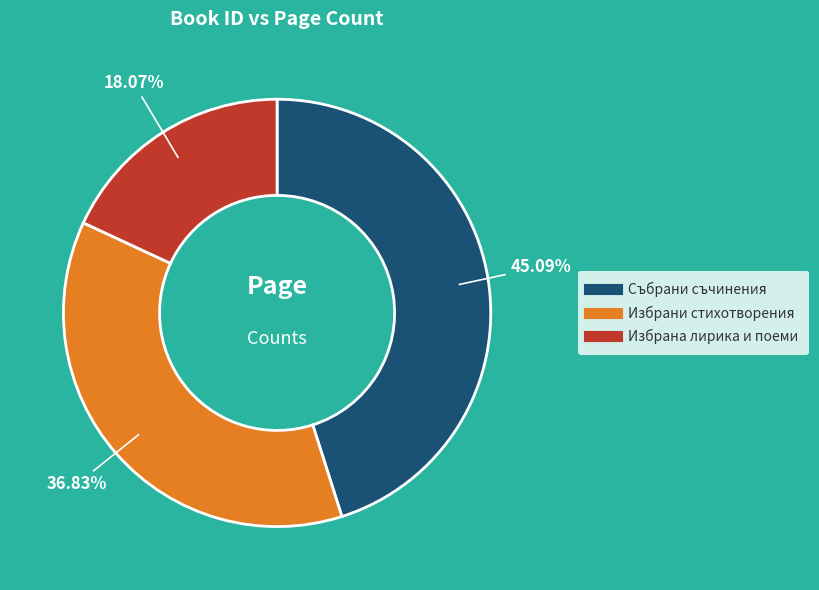

To the nearest percent, what is the average slice percentage?

33%